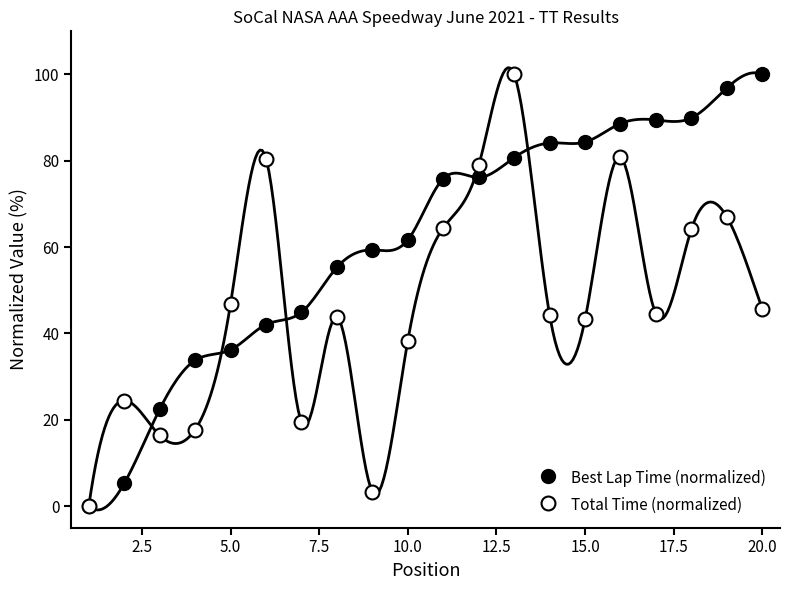

In the Best Lap Time (normalized) series, what Y value is closest to 50?

44.9